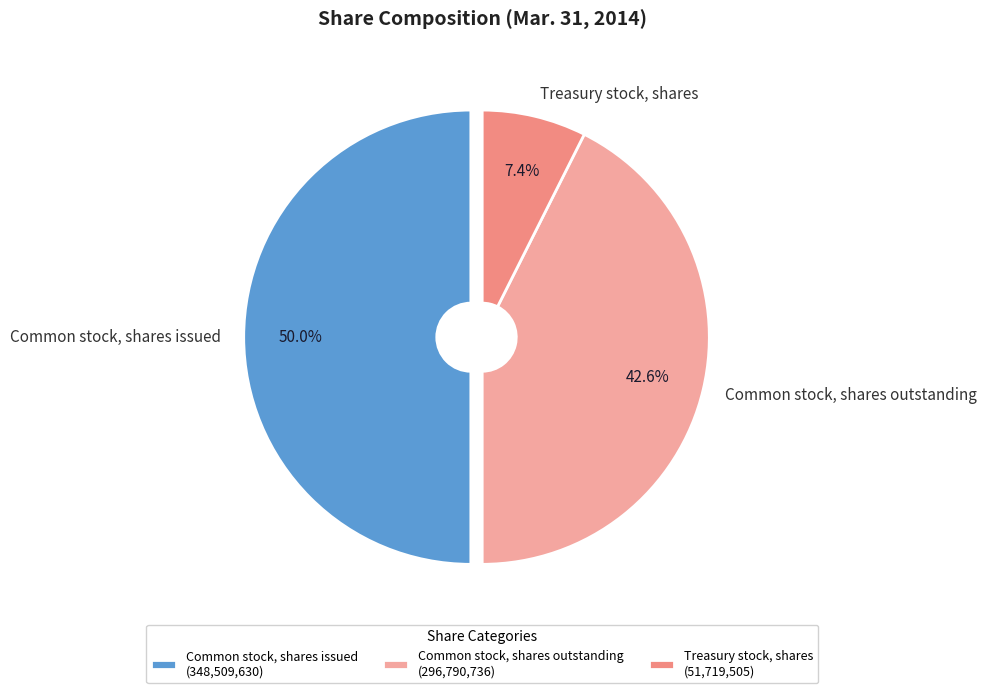

Which slice is the smallest?

Treasury stock, shares